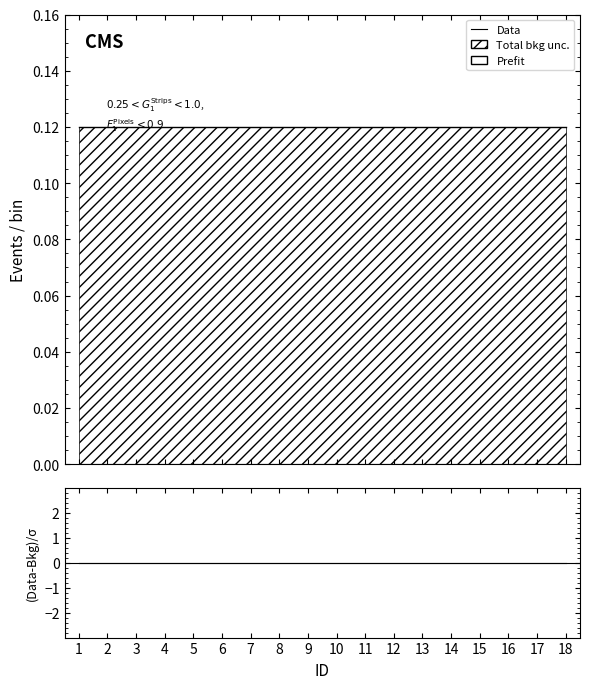

The value of Prefit at 13 is 0.1. True or false?

False